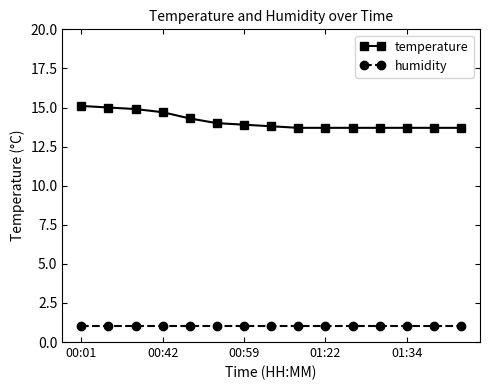

True or false: temperature and humidity intersect in this chart.

False